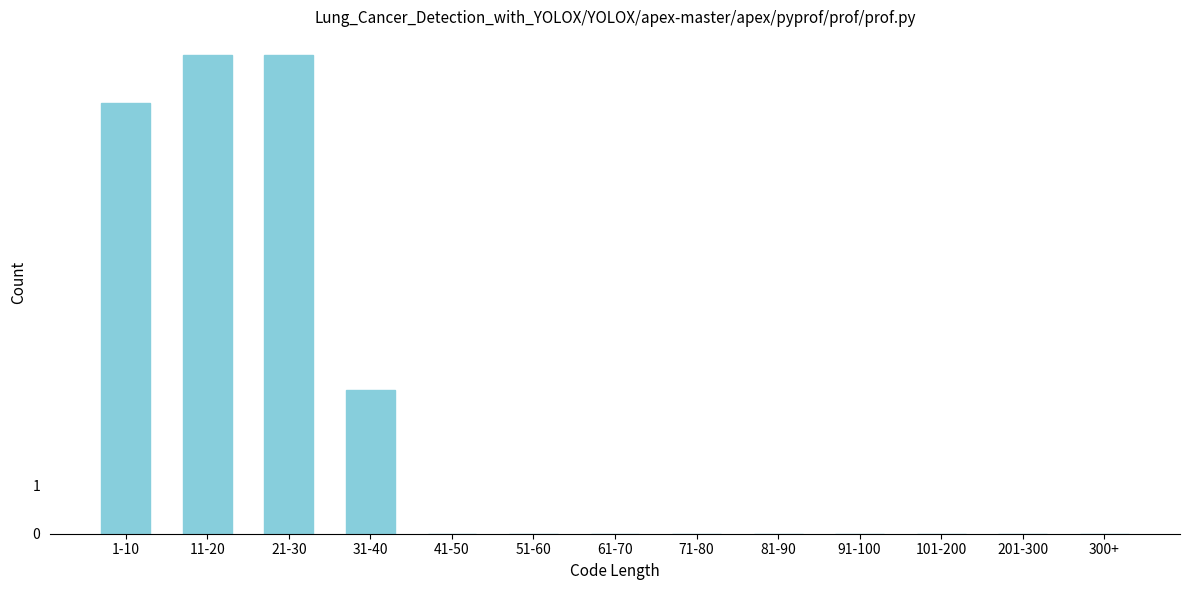

Reading right to left, list all the values displayed in this chart.

300+=0	201-300=0	101-200=0	91-100=0	81-90=0	71-80=0	61-70=0	51-60=0	41-50=0	31-40=3	21-30=10	11-20=10	1-10=9